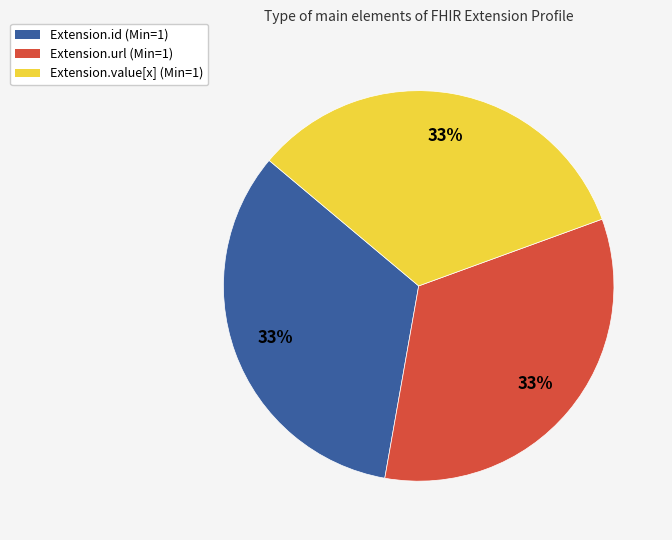

To the nearest percent, what is the average slice percentage?

33%